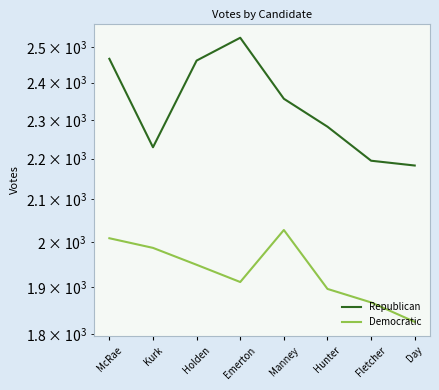

What is the label of the 4th point from the right?

Manney